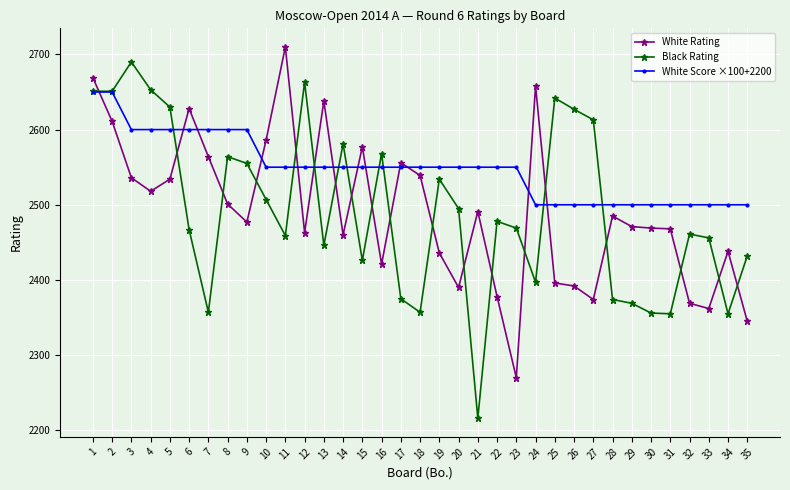

Between which two adjacent categories do Black Rating and White Rating first intersect?

1 and 2